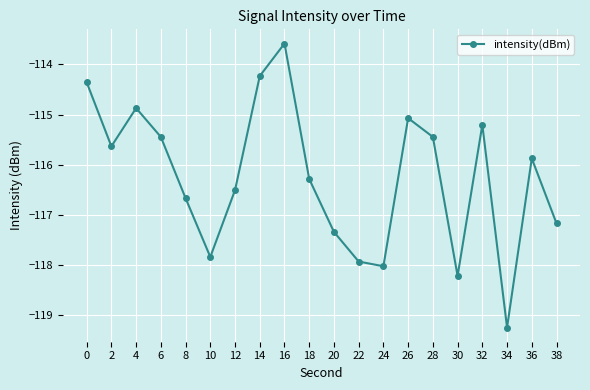

What is the maximum value shown in the chart?

-113.6